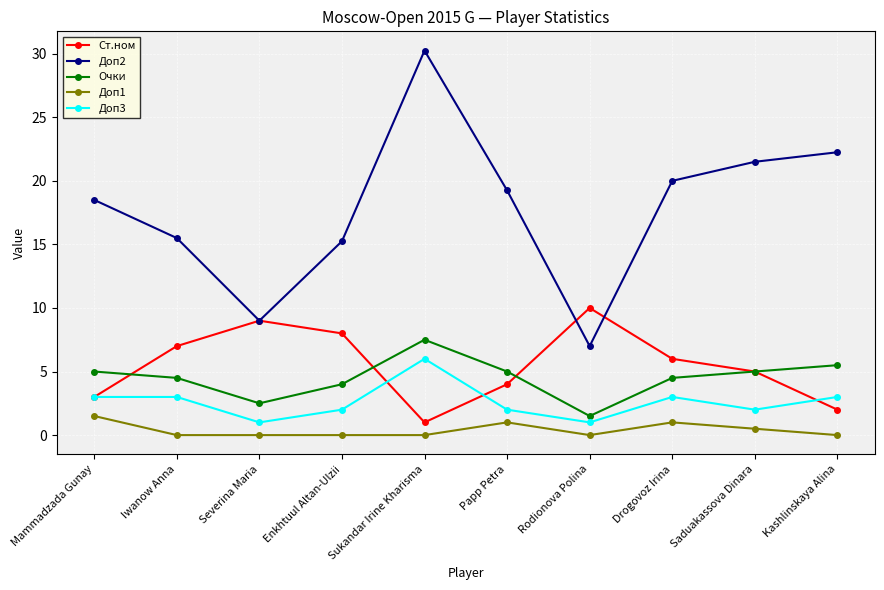

How many interior local valleys does the Ст.ном series have?

1